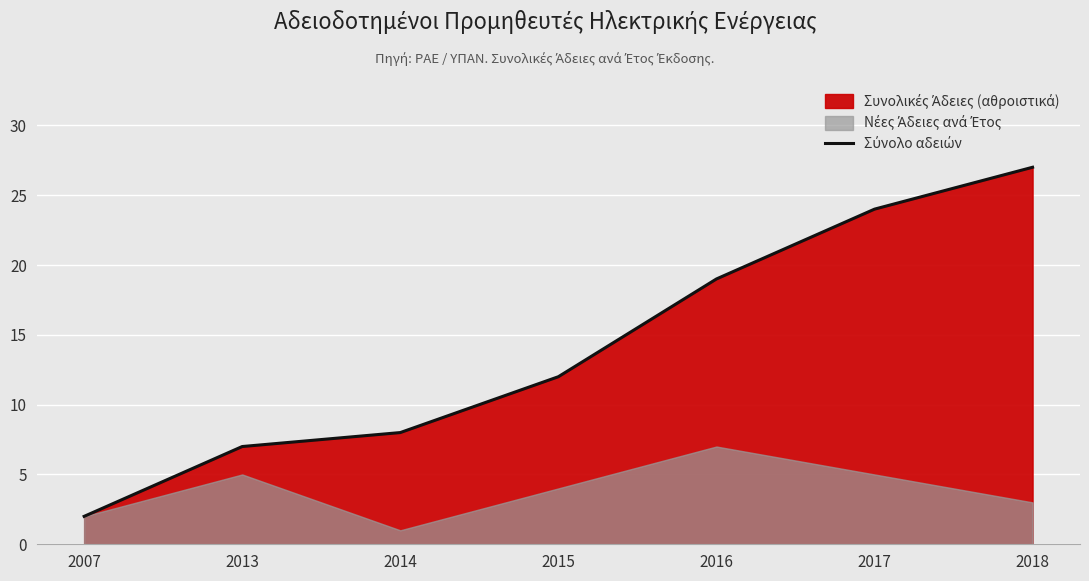

What is the greatest value displayed?

27